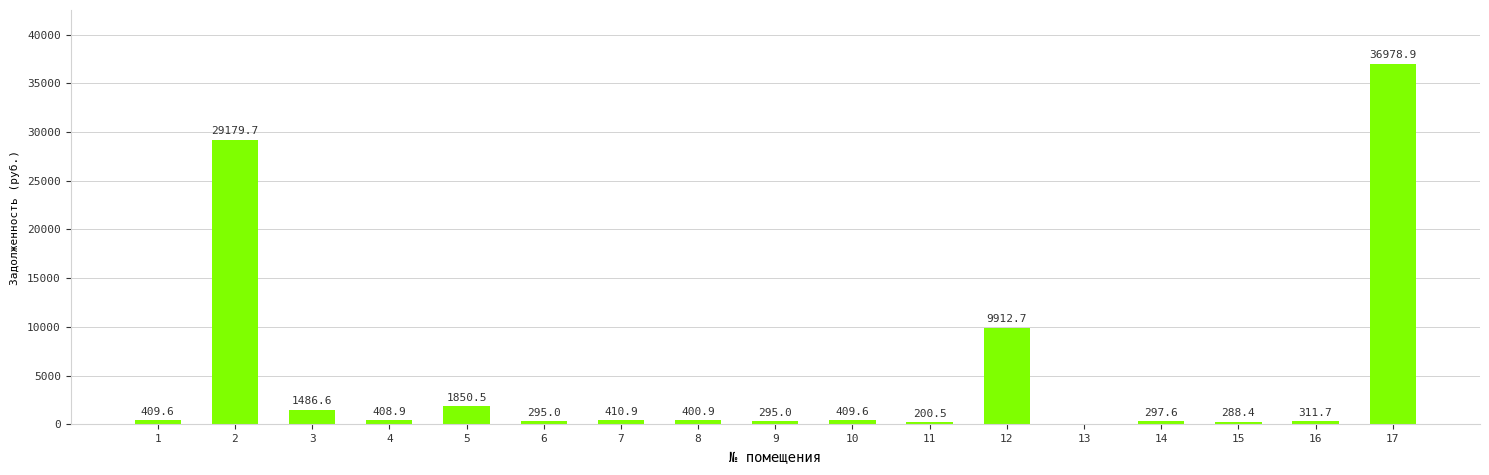

Read the value at 15.

288.4